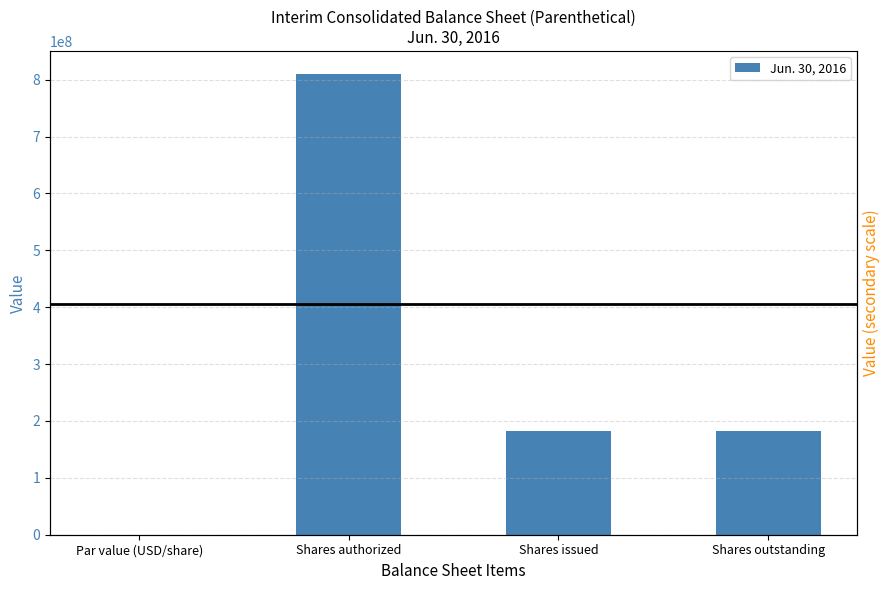

At which label is the value closest to 405000000?

Shares issued